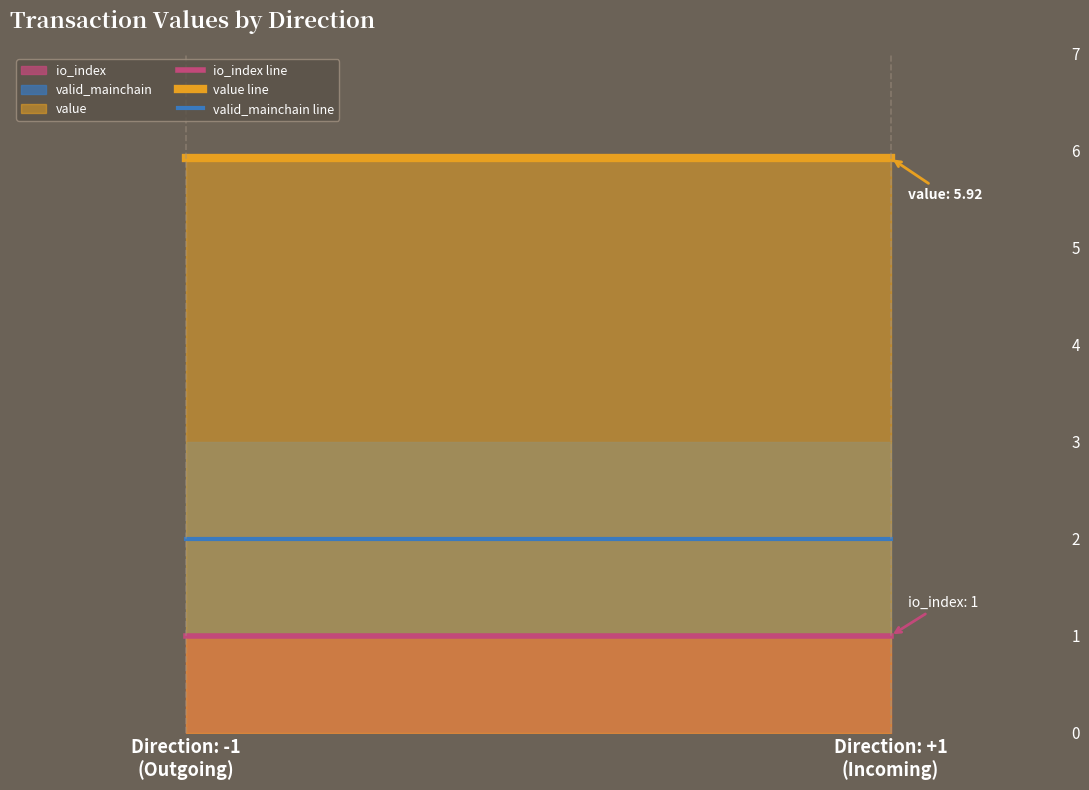

What value does the value line series have at Direction: +1
(Incoming)?

5.9